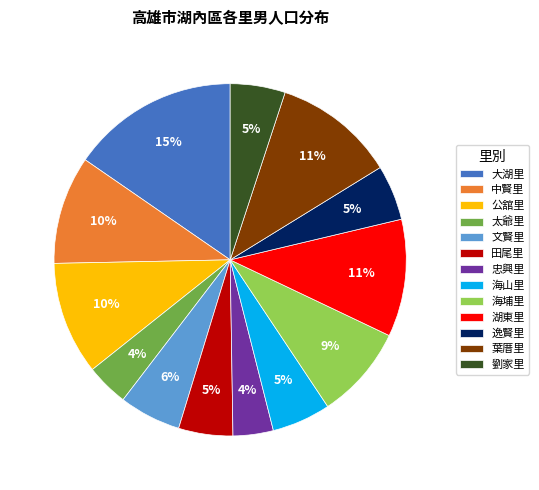

Count the number of slices in the pie.

13